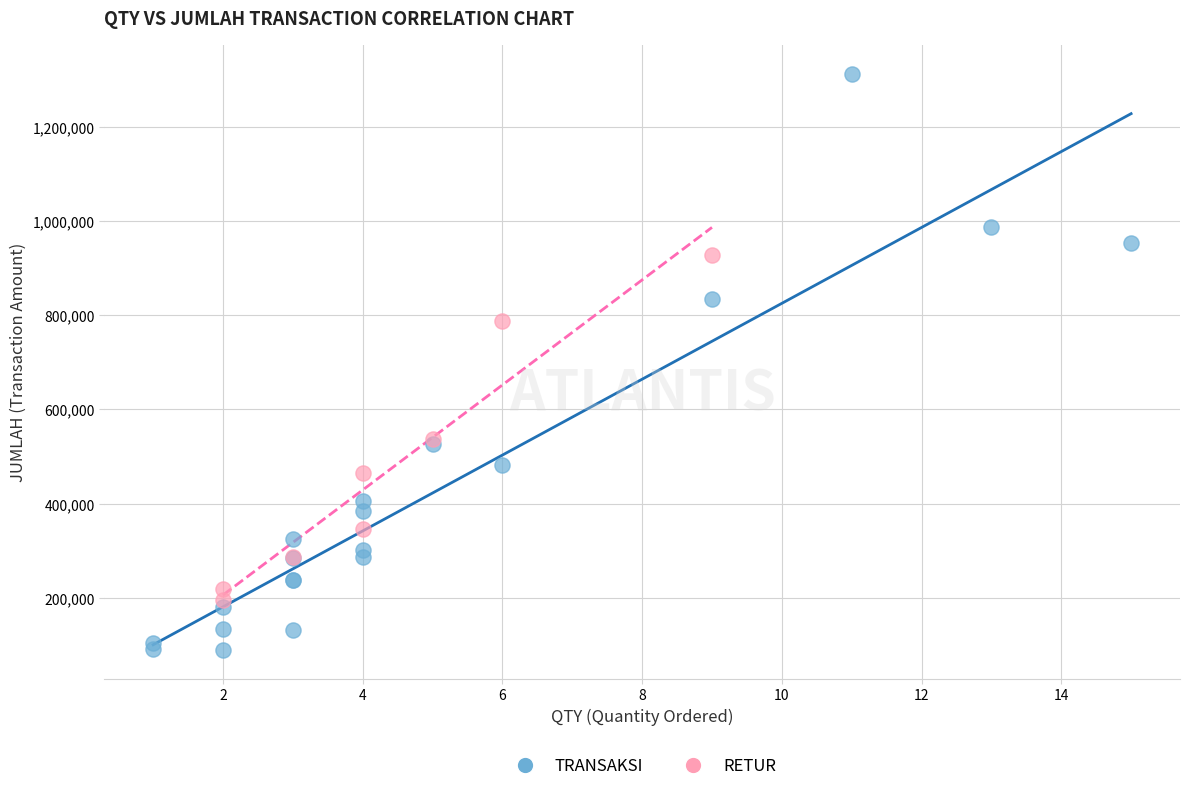

Which series has the widest spread of Y values?

TRANSAKSI